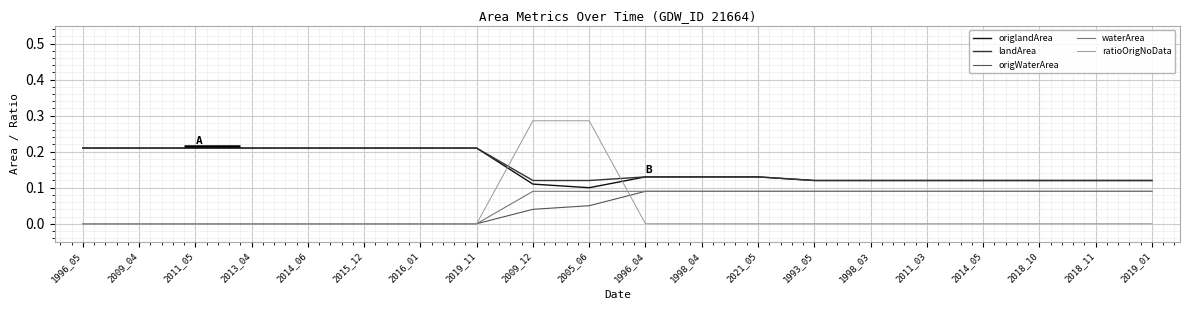

True or false: origWaterArea and landArea intersect in this chart.

False